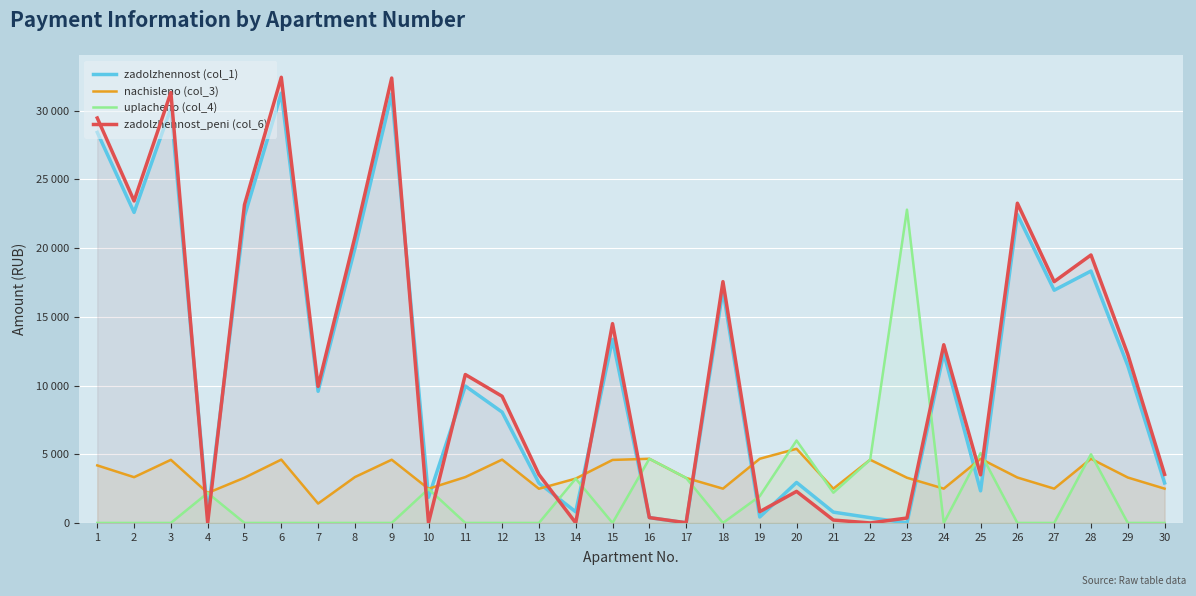

How many interior local peaks does the zadolzhennost (col_1) series have?

10